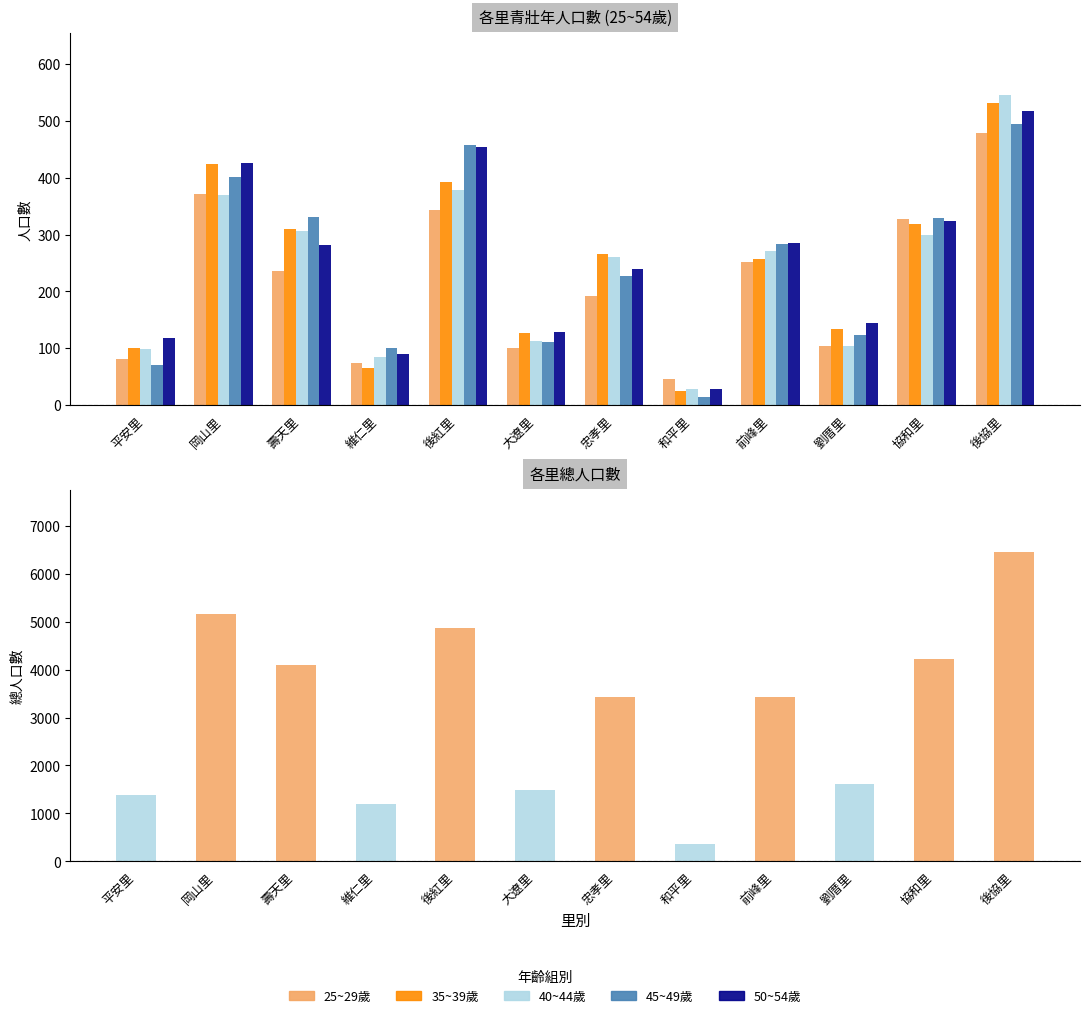

What is the value of the 40~44歲 bar at the 8th from the left?

28